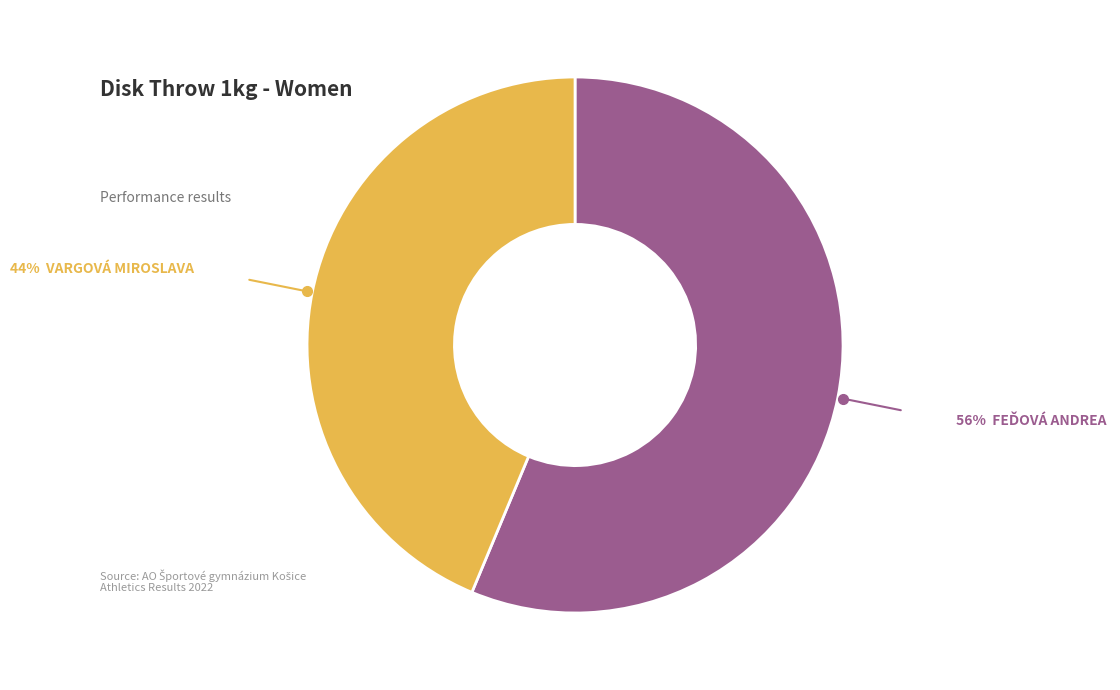

Is there any slice that represents more than half of the pie?

Yes